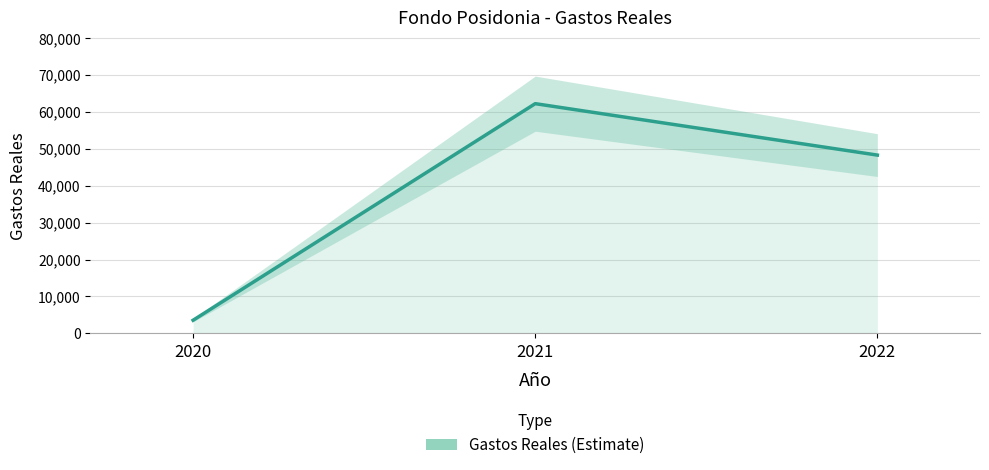

The value at 2021 is 62199.0. True or false?

True